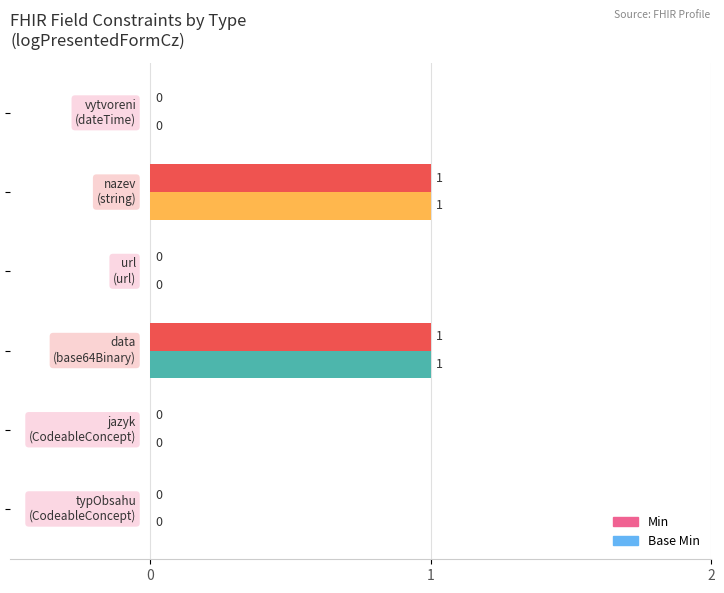

How many Min values are between 0 and 1?

6